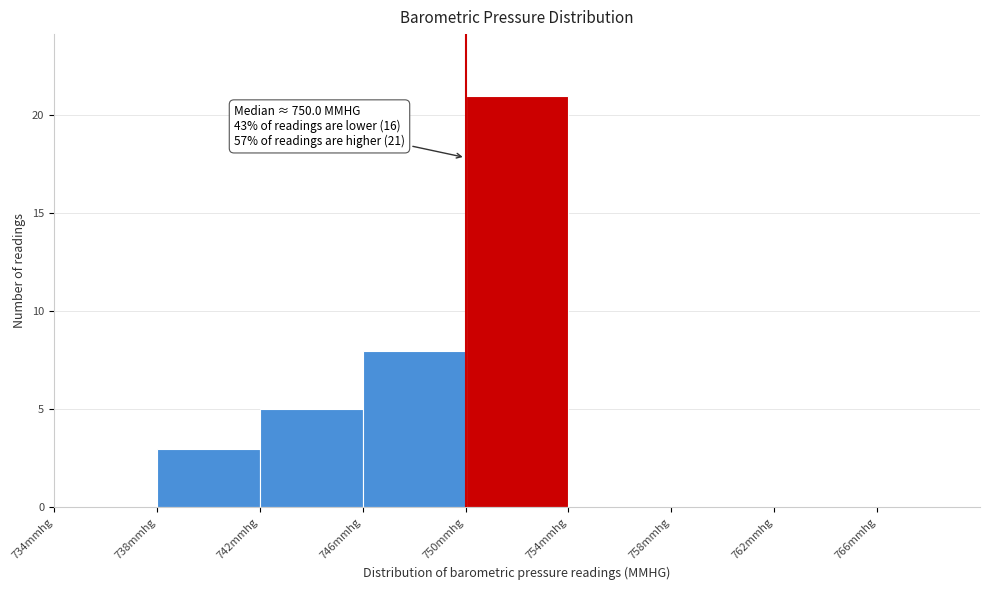

Which range on the x-axis has the tallest bar?

750 to 754